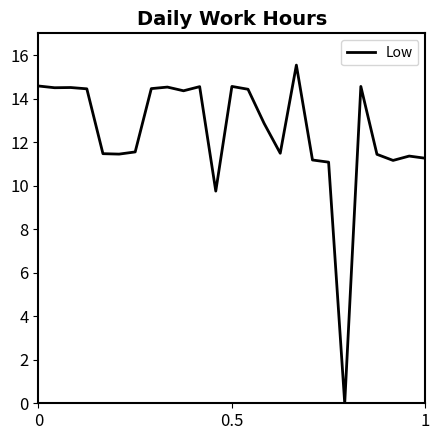

Does the chart display data point markers on the line(s)?

No